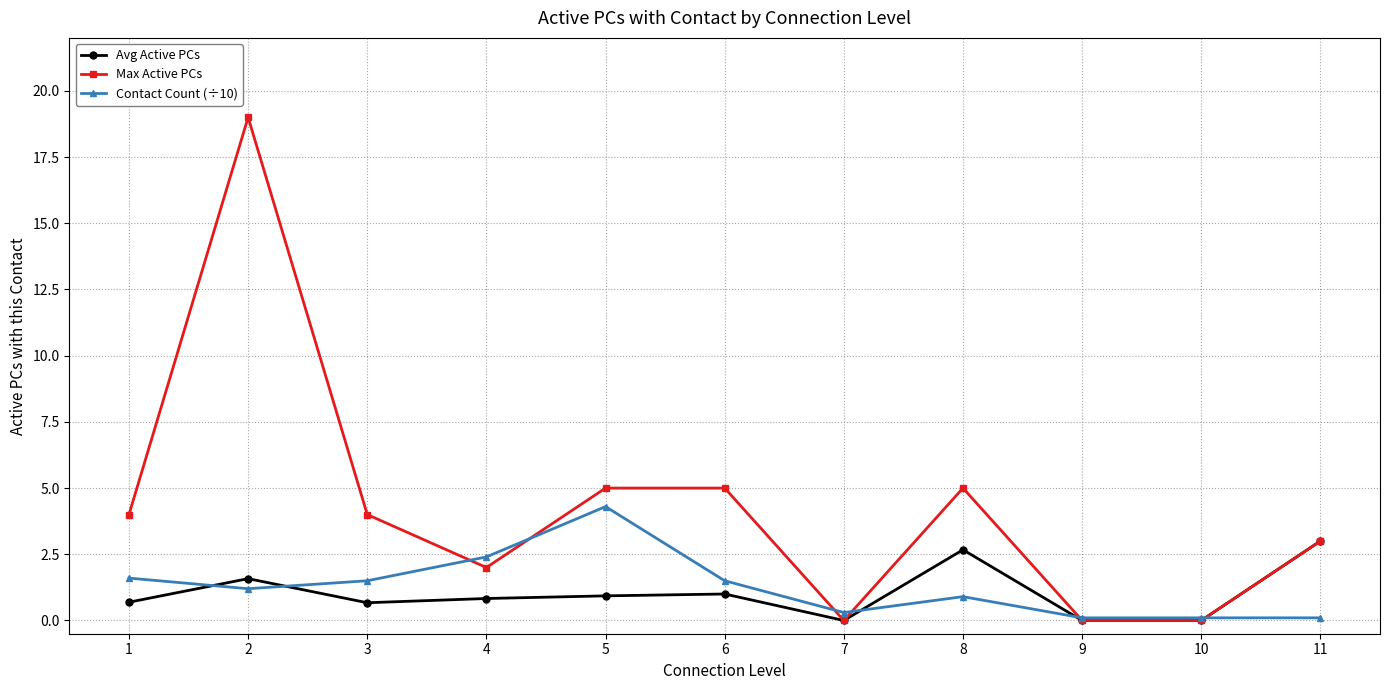

What is the highest value of the Max Active PCs series?

19.0